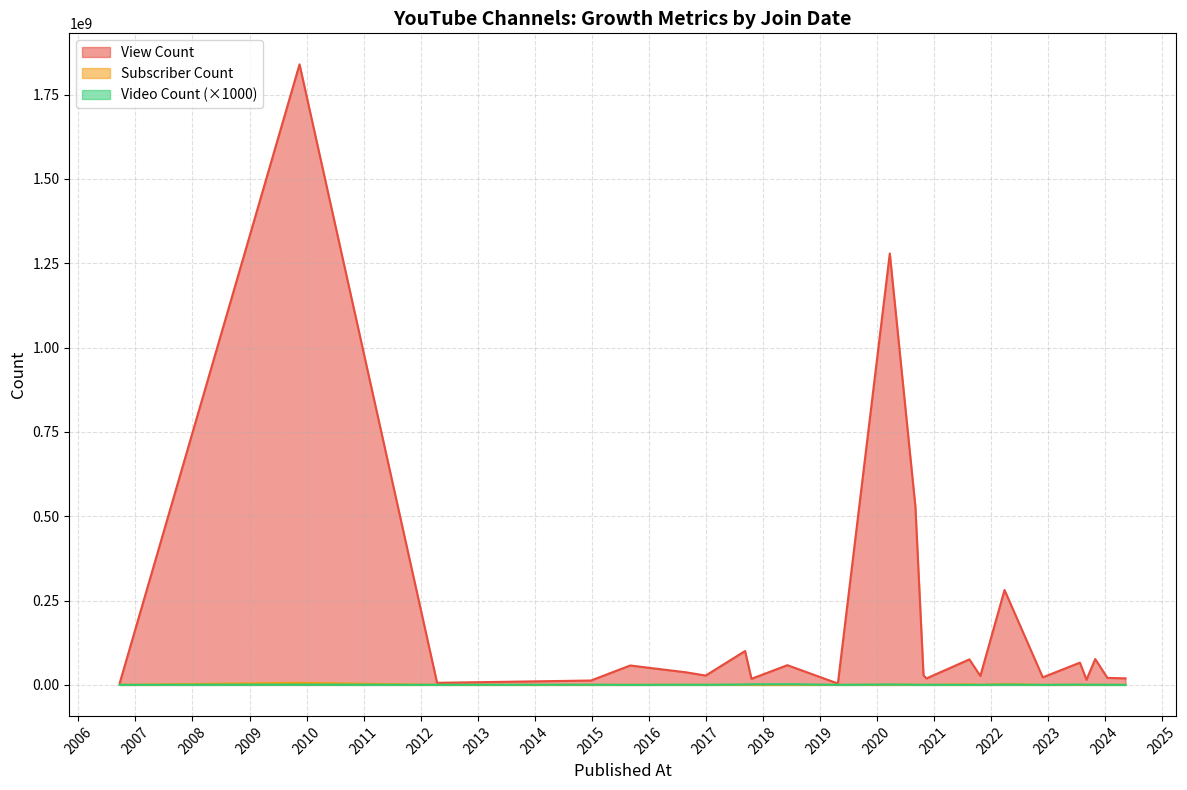

Where is the first local minimum for Video Count?

2012-04-16